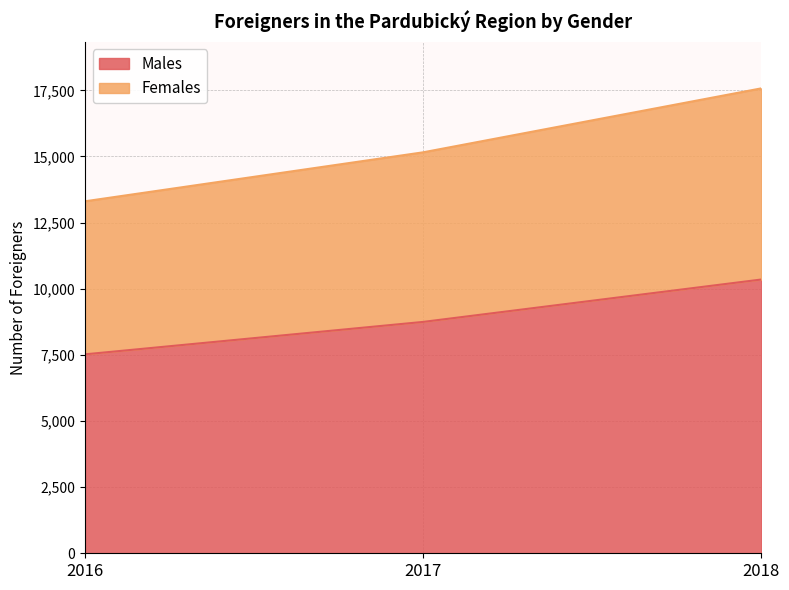

At which label does Males reach its peak?

2018